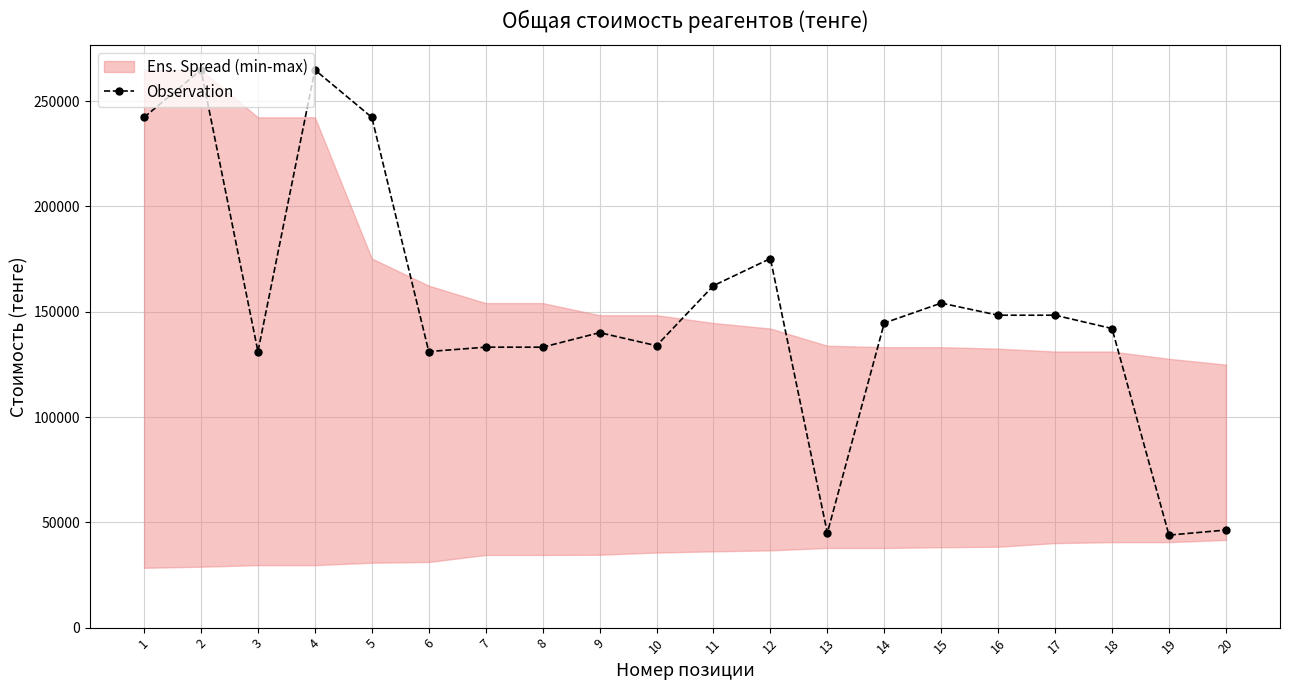

Which label corresponds to the smallest value in the chart?

19